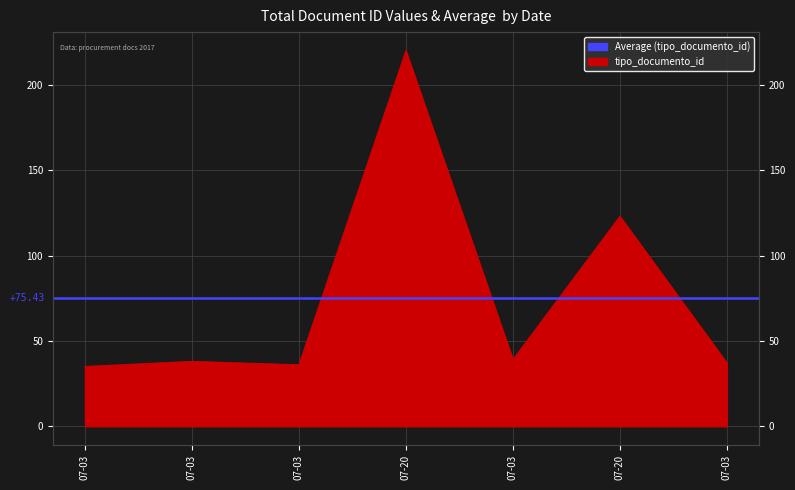

How many points are lower than both their immediate neighbors (excluding endpoints)?

2